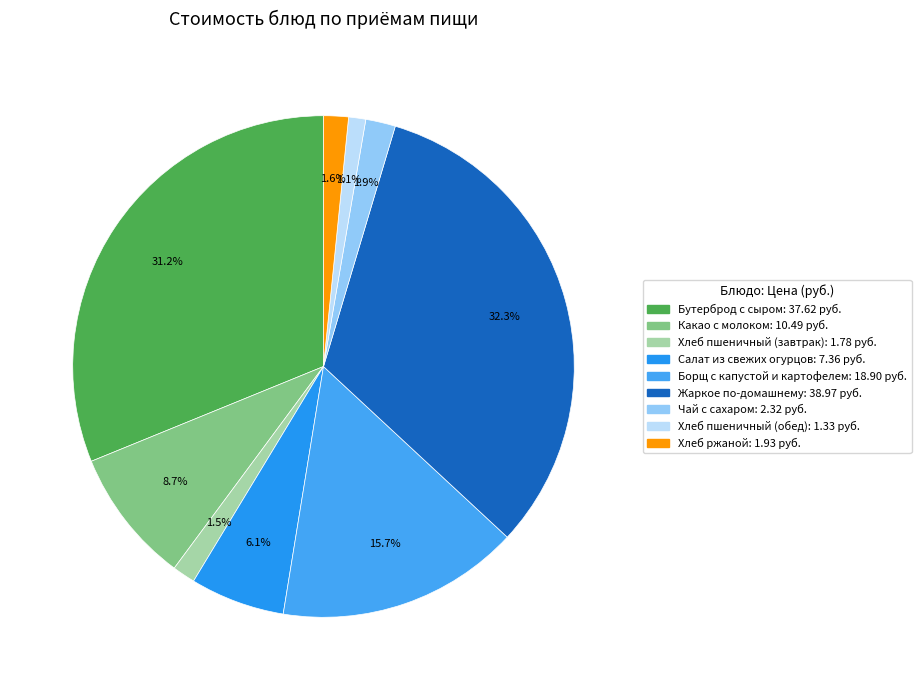

To the nearest percent, what portion does Какао с молоком represent?

9%